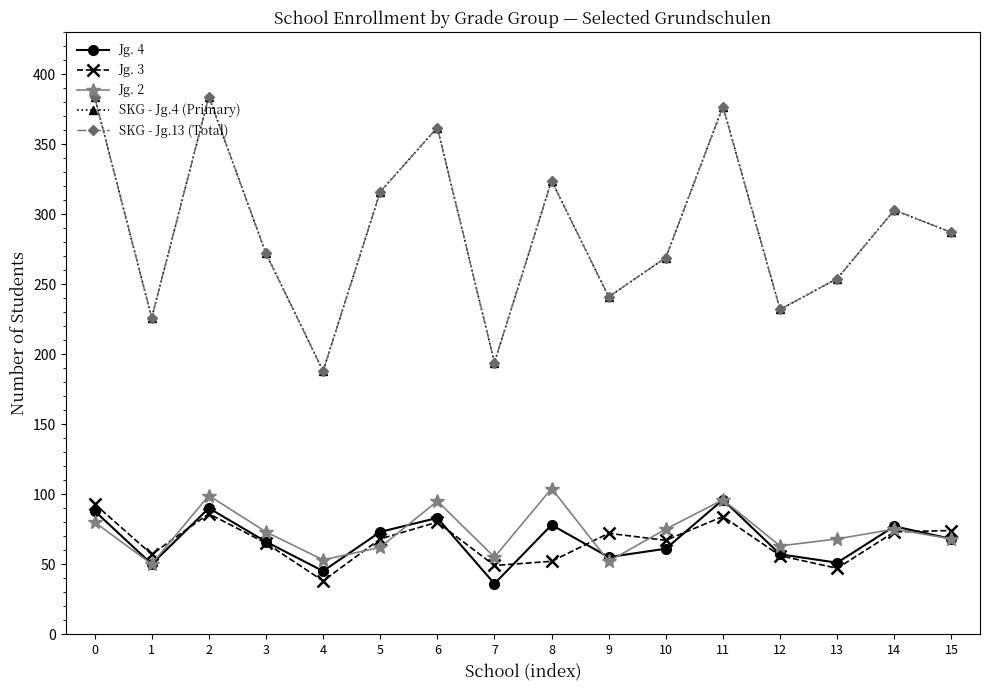

True or false: Jg. 2 has a value of 104 at 8.

True